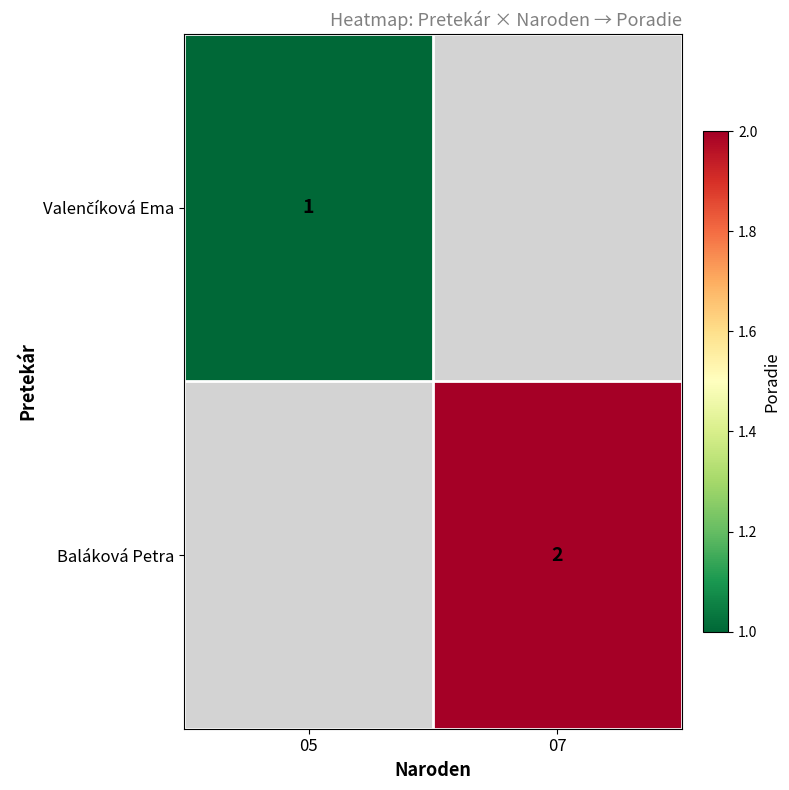

The value of Baláková Petra at 07 is 1. True or false?

False